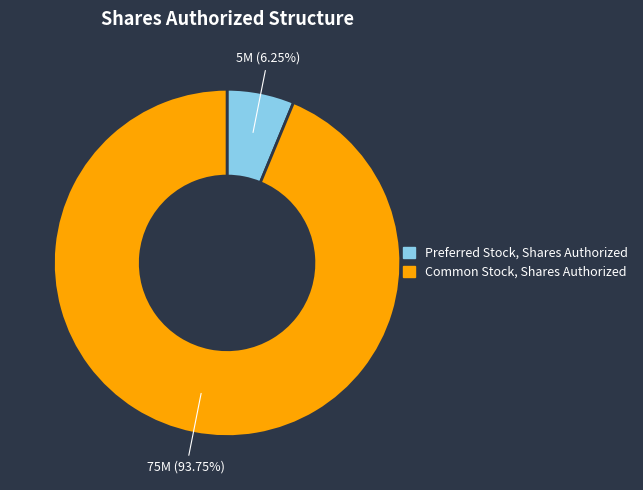

To the nearest percent, what is the average slice percentage?

50%